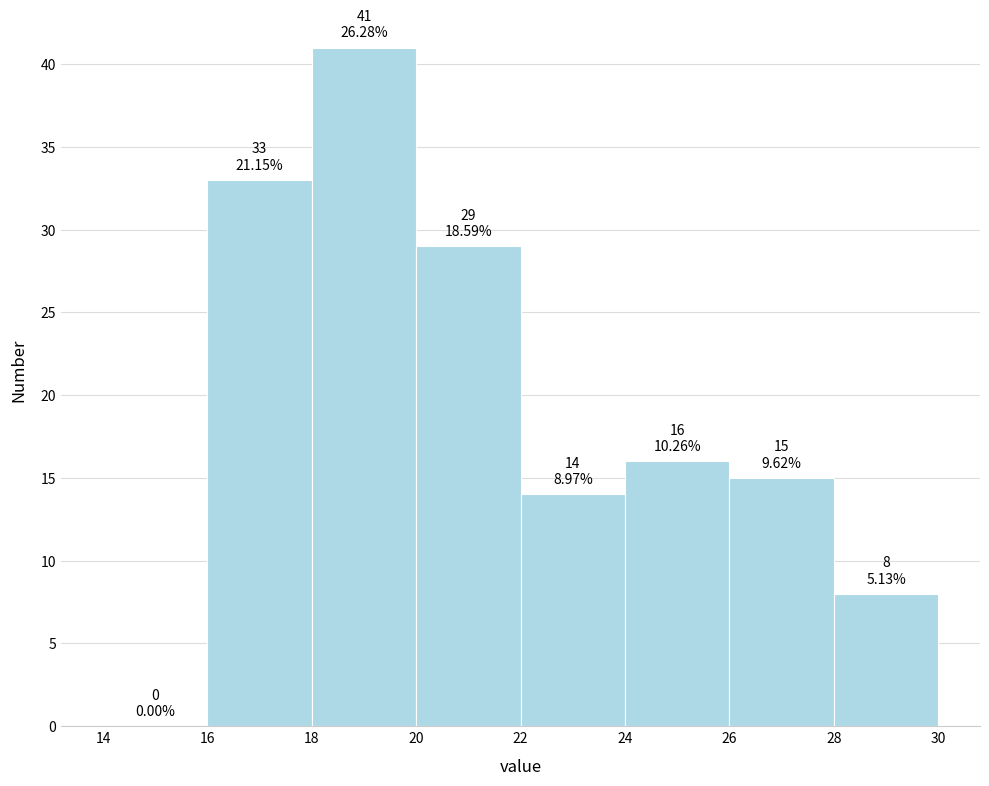

Over which range of the x-axis is the bar tallest?

18 to 20